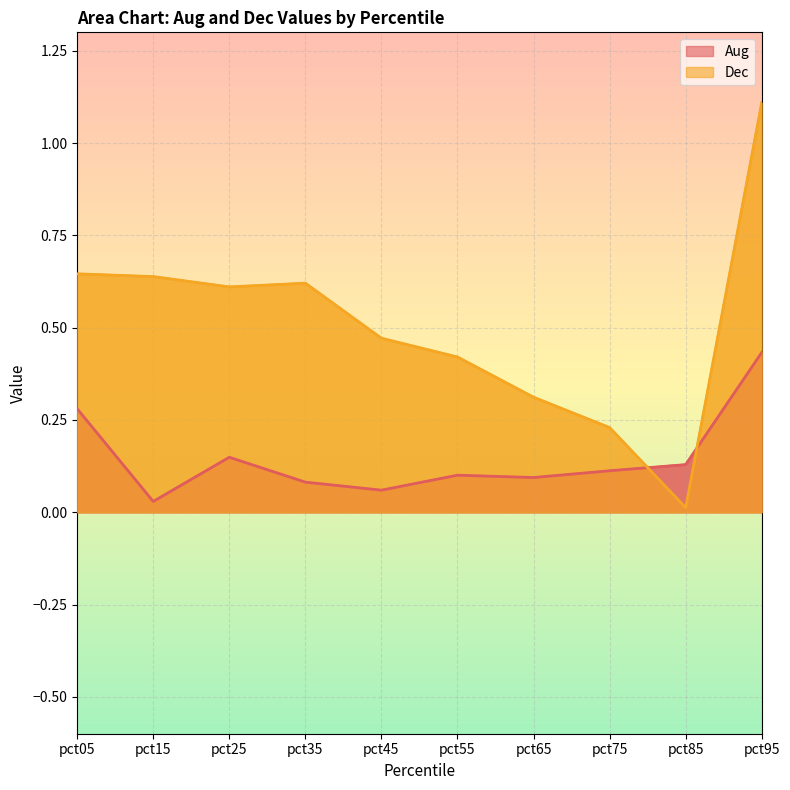

Which series ends up on top after the final intersection of Aug and Dec?

Dec